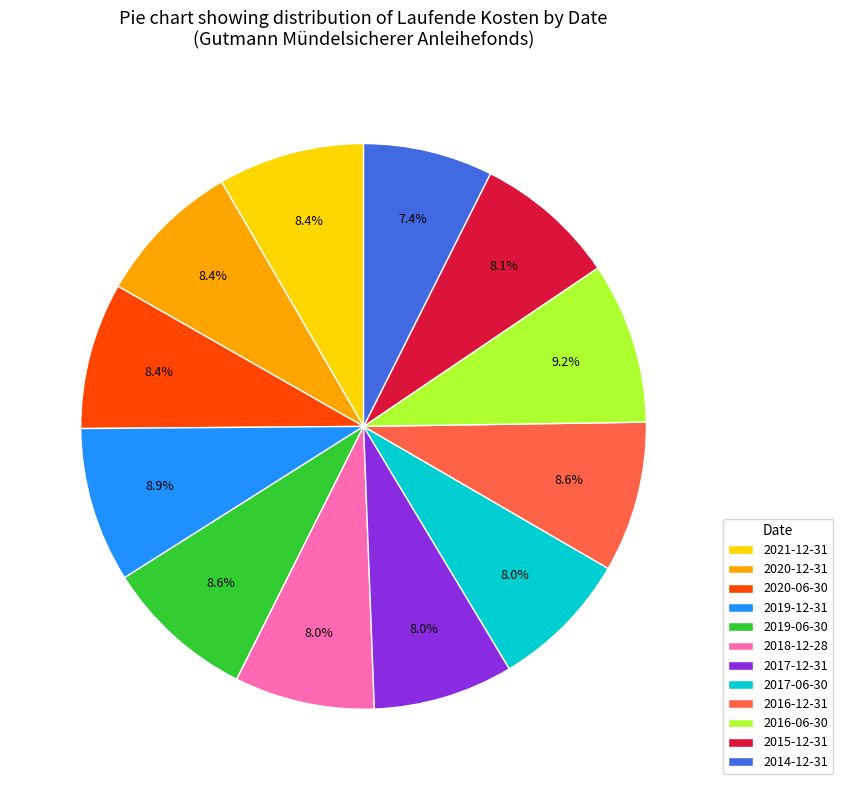

What percentage is the 2017-06-30 slice, to the nearest percent?

8%